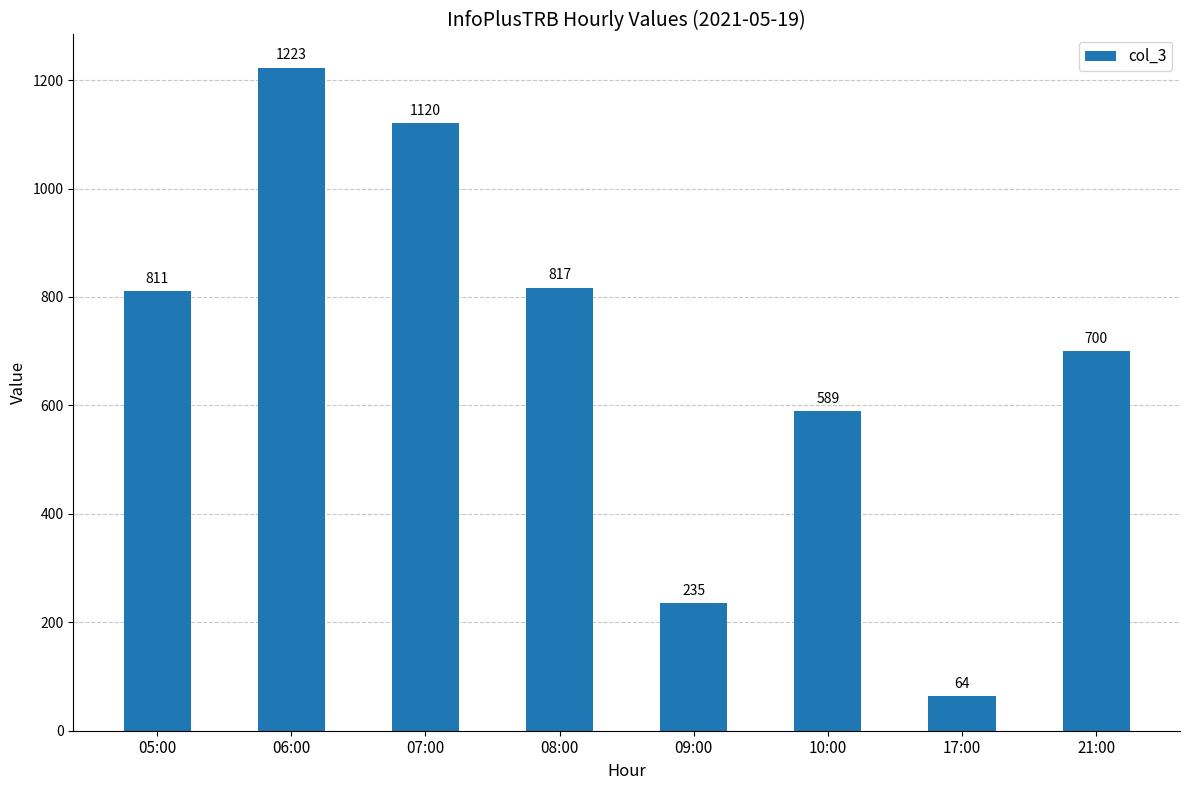

The chart shows a value of 2133 at 06:00. True or false?

False